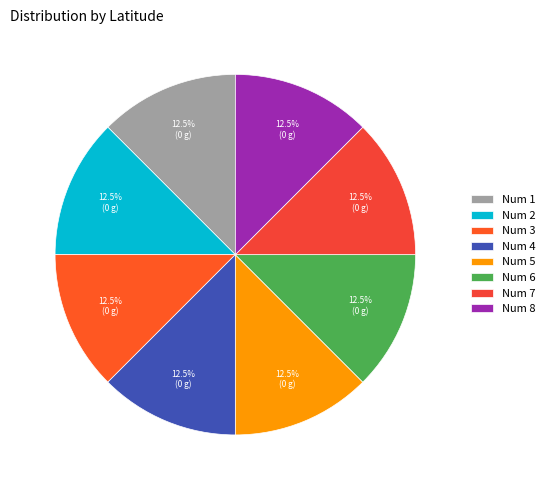

How many slices are in this pie chart?

8